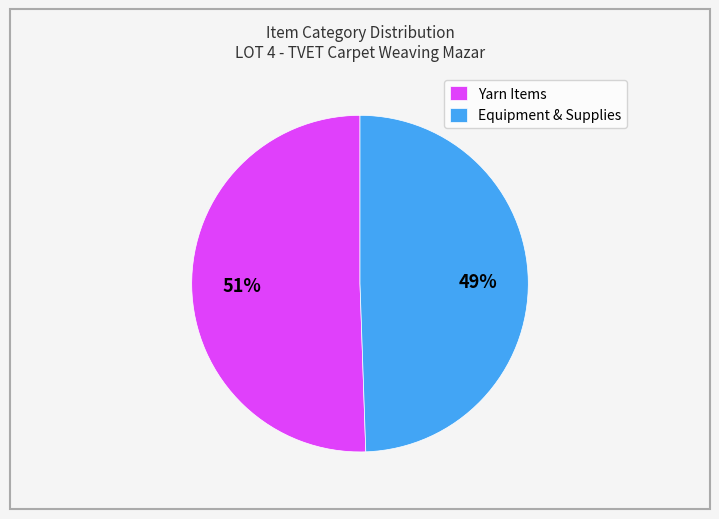

To the nearest percent, what portion does Yarn Items represent?

51%